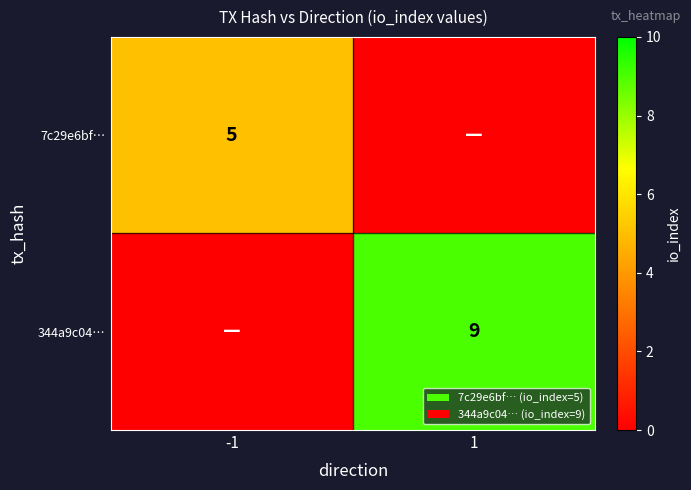

Which series has the largest total across all categories?

344a9c04…